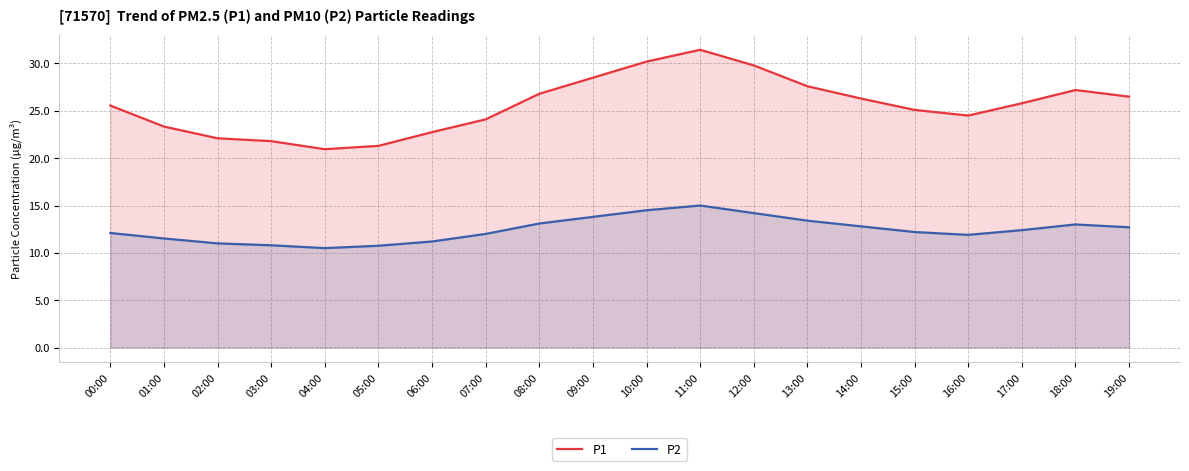

True or false: P2 and P1 intersect in this chart.

False